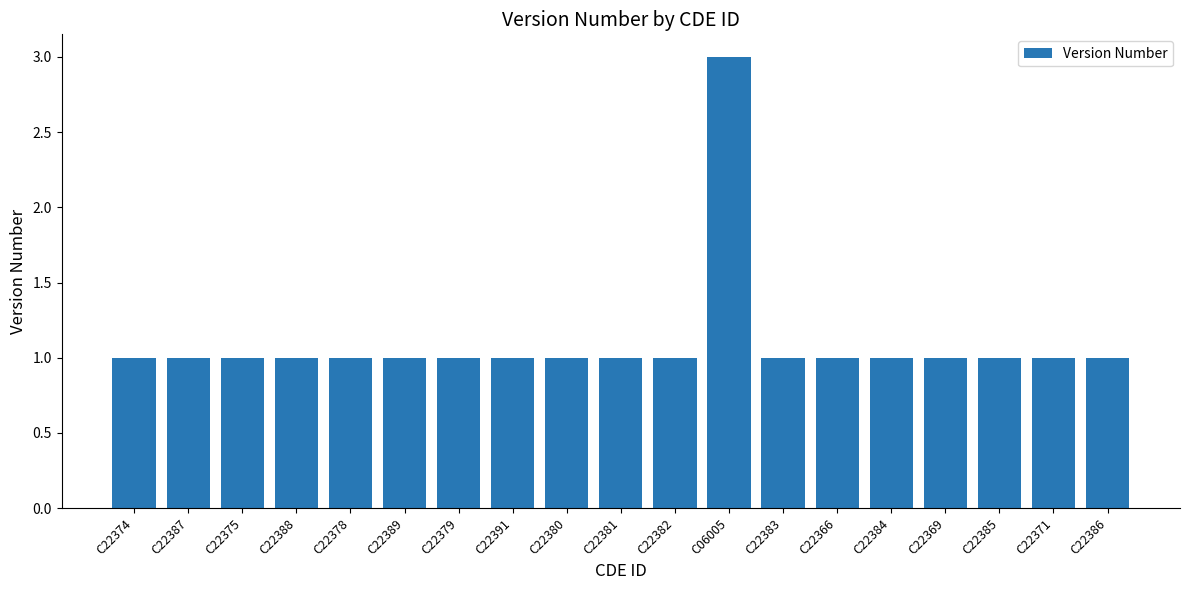

Approximately how many times larger is the value at C22389 compared to C22378?

1.0